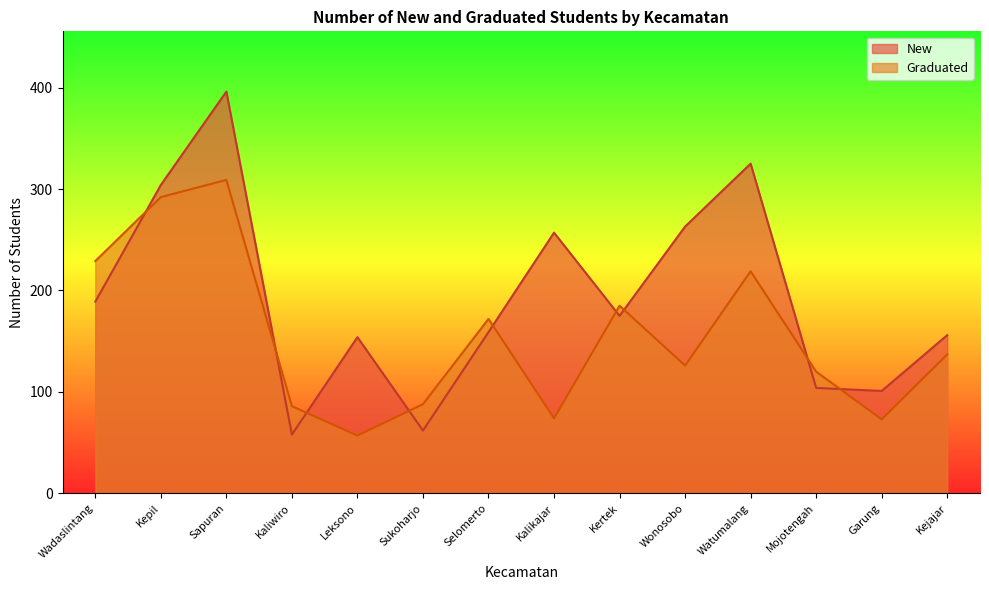

How many intersections are there between Graduated and New?

9